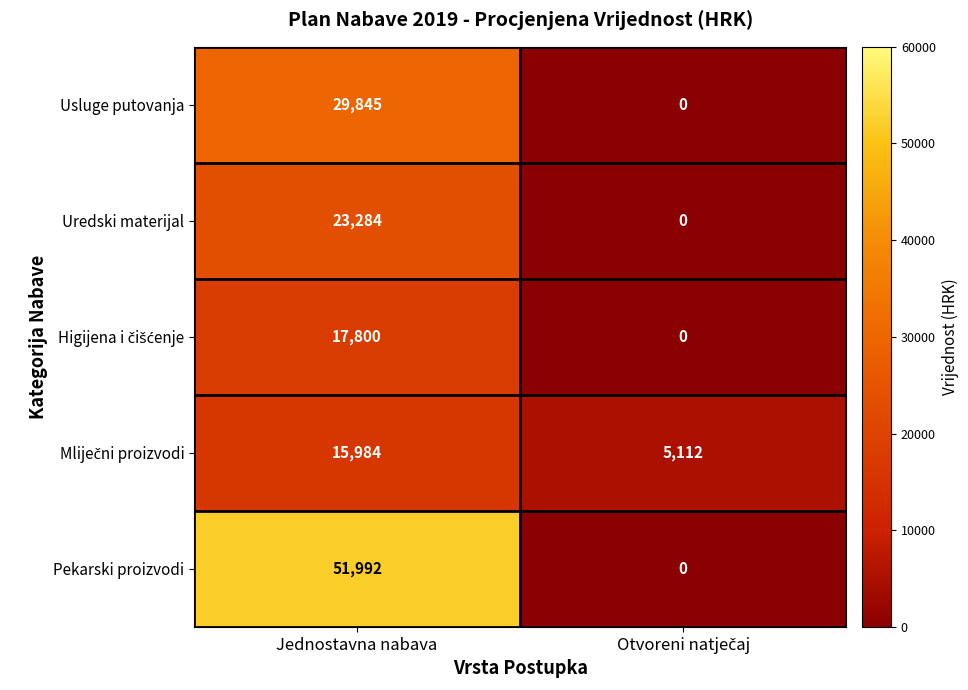

What is the sum of all Usluge putovanja values?

29845